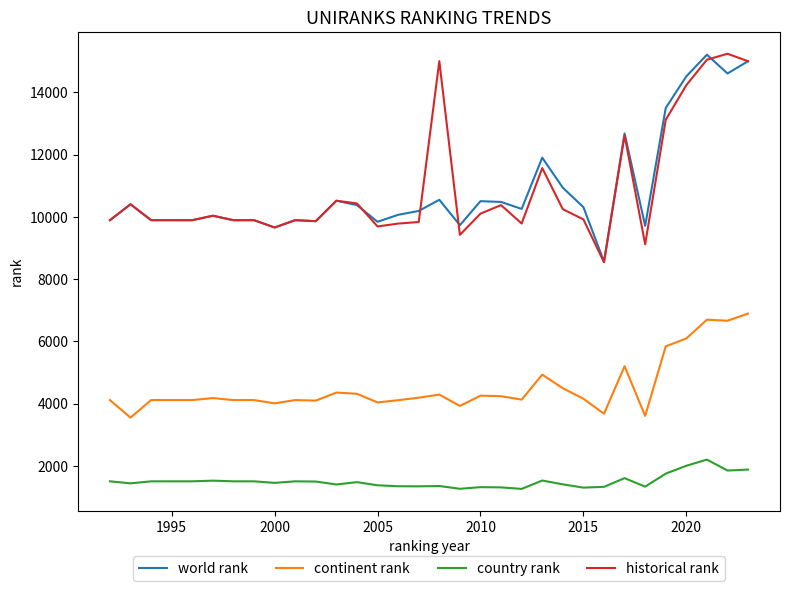

What is the maximum value shown in the chart?

15240.5